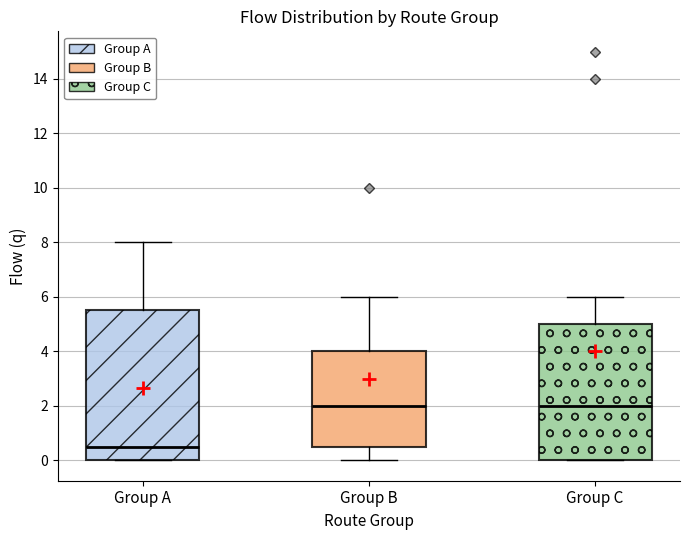

Comparing the boxes themselves (not the whiskers), which one is the tallest?

Group A